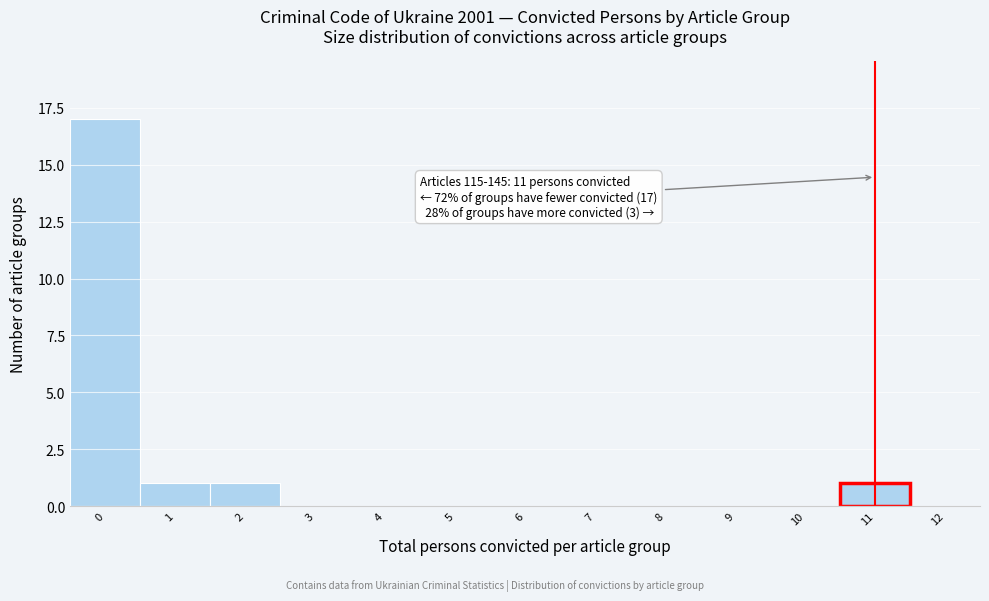

Reading left to right, transcribe all the data shown in this chart.

0=17	1=1	2=1	3=0	4=0	5=0	6=0	7=0	8=0	9=0	10=0	11=1	12=0